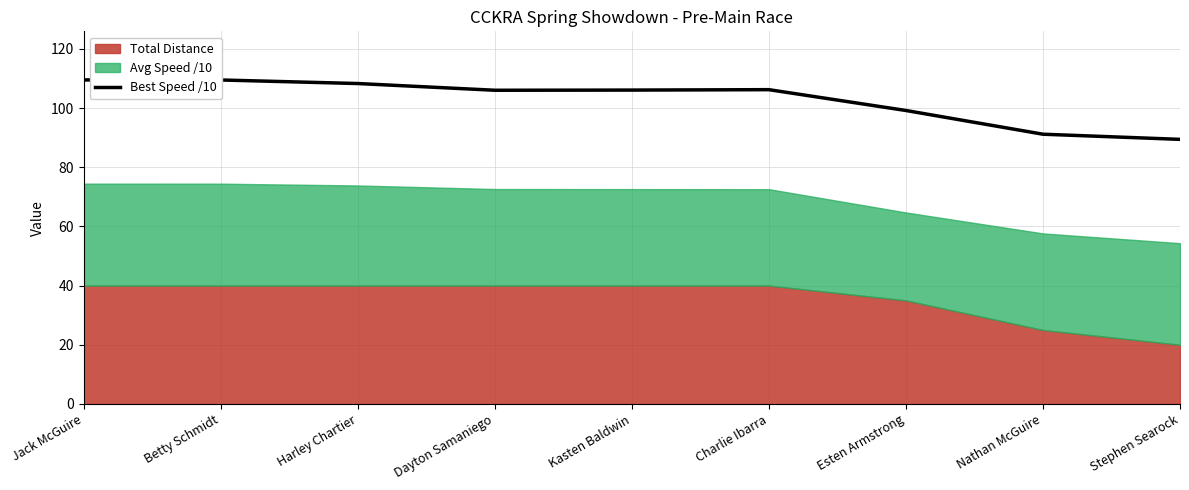

How many data points are less than 106?

3